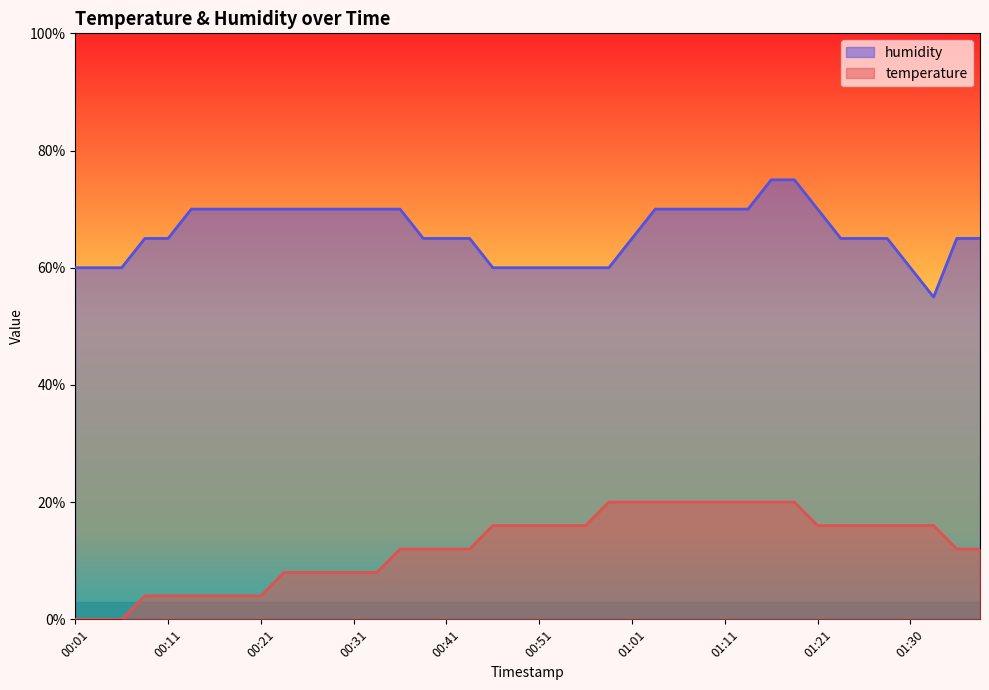

The value of humidity_line at 15 is 98.4. True or false?

False